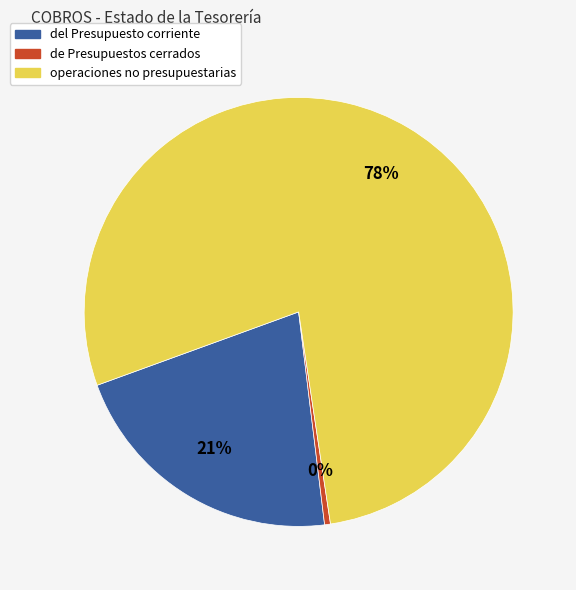

Do de Presupuestos cerrados and del Presupuesto corriente together represent more than half of the pie?

No